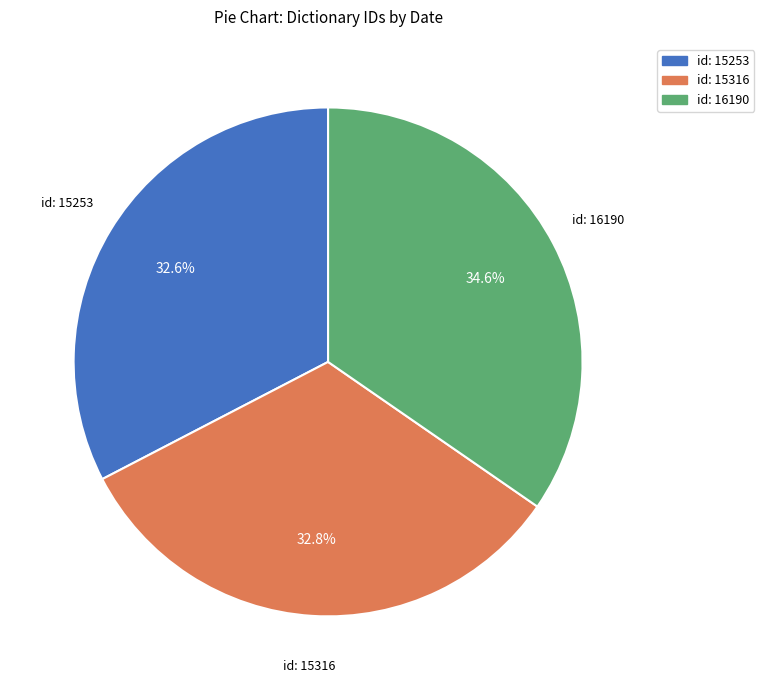

Is there a majority slice in this chart?

No